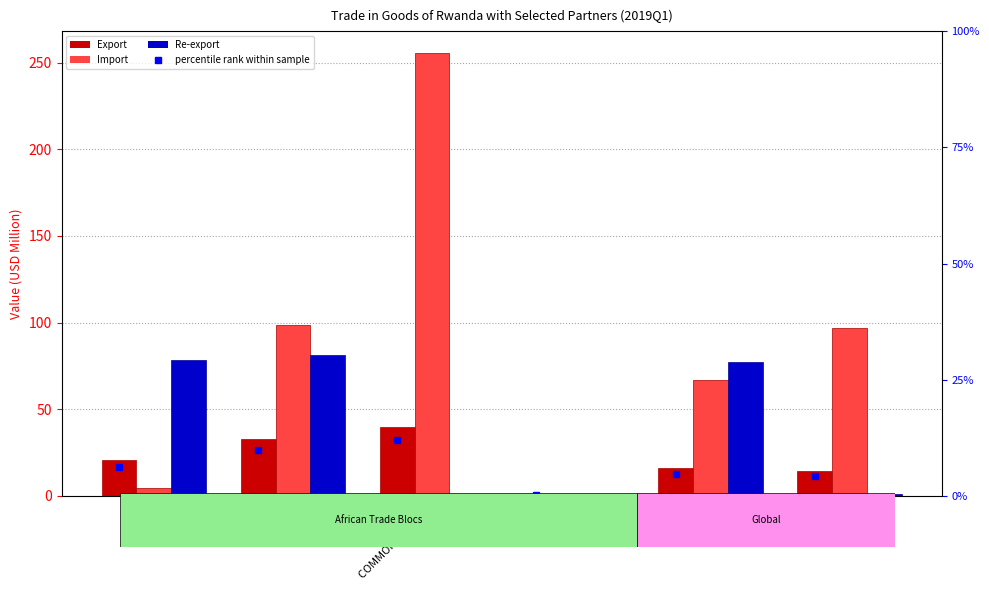

Which category has the highest value in the Re-export series?

COMESA